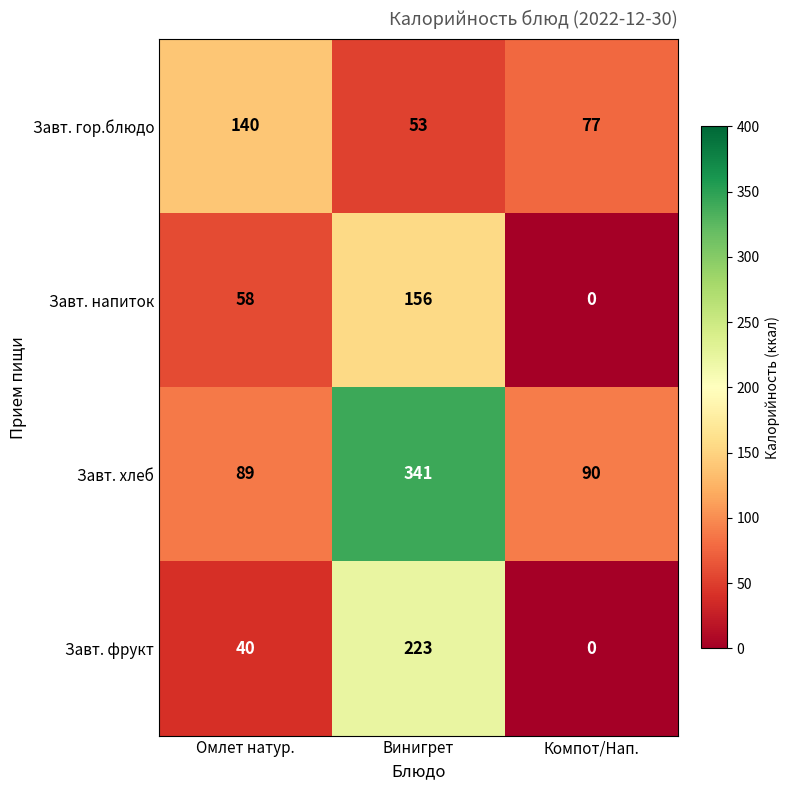

At how many categories does at least one series exceed 58?

3